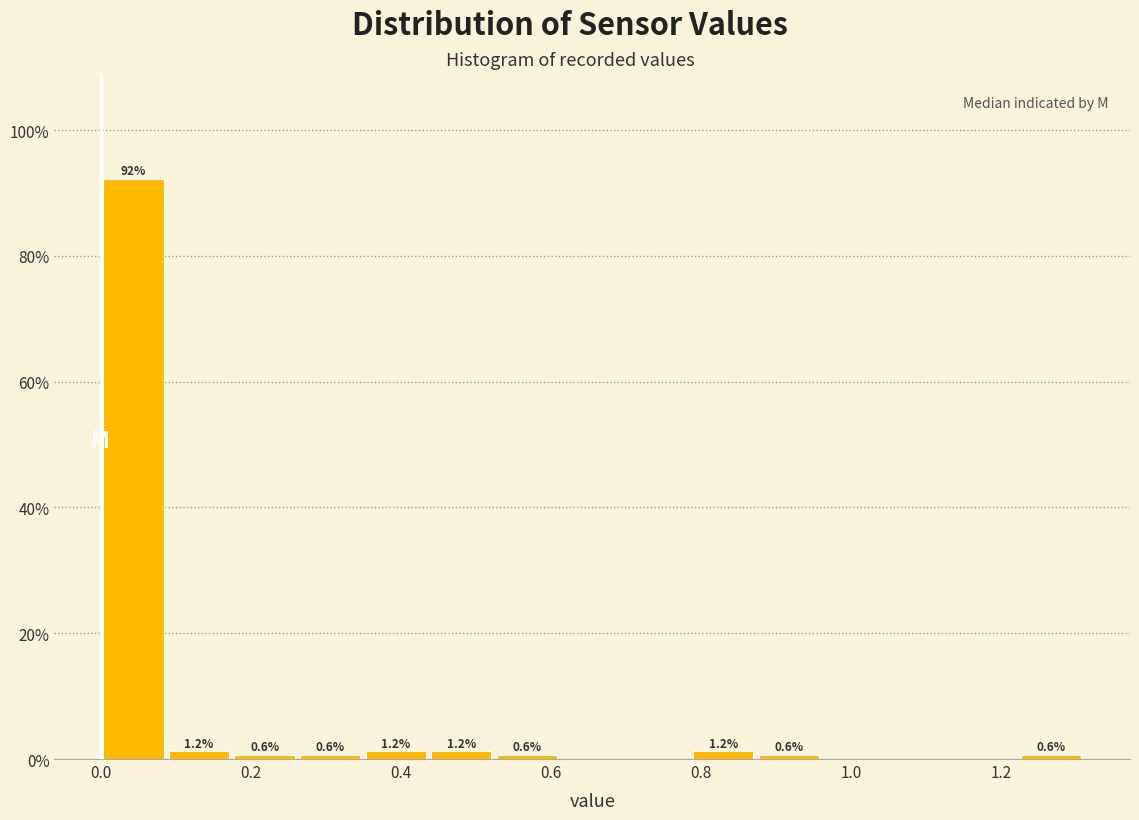

Which range on the x-axis has the tallest bar?

0.00 to 0.08